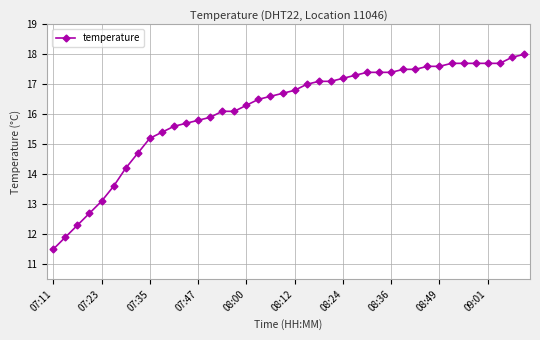

What is the value of the 34th point from the left?

17.7